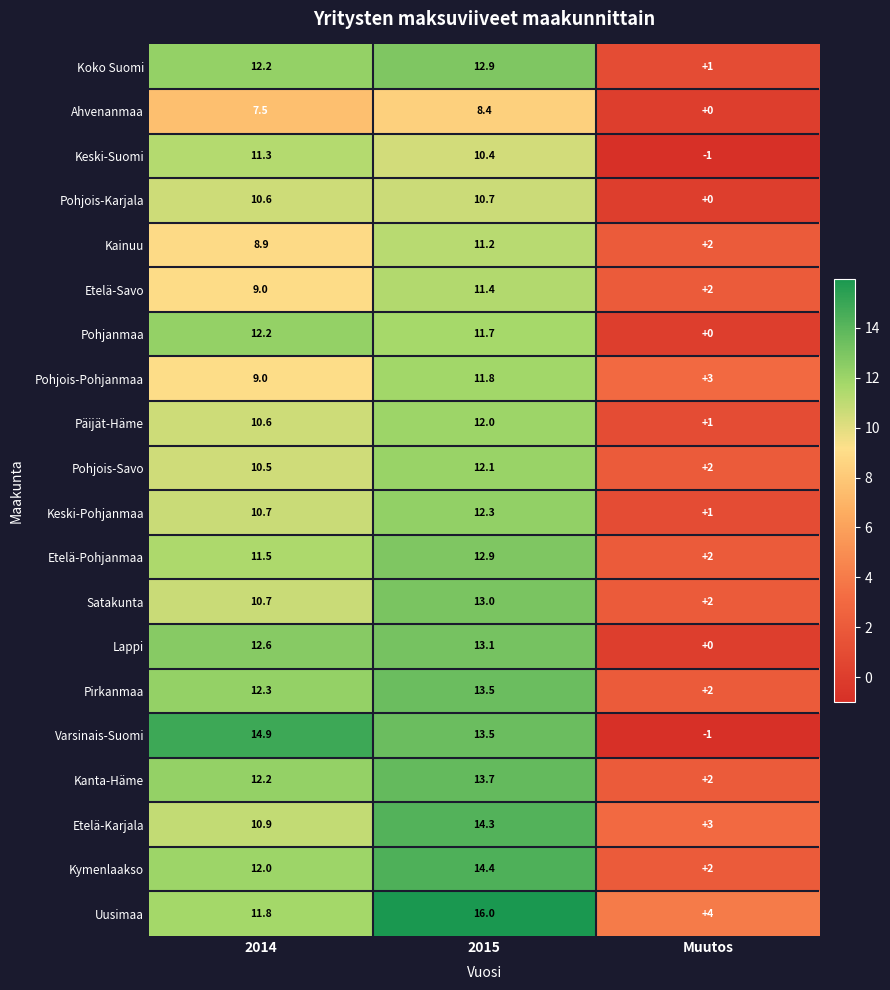

What is the spread (max minus min) of values at 2014?

7.4